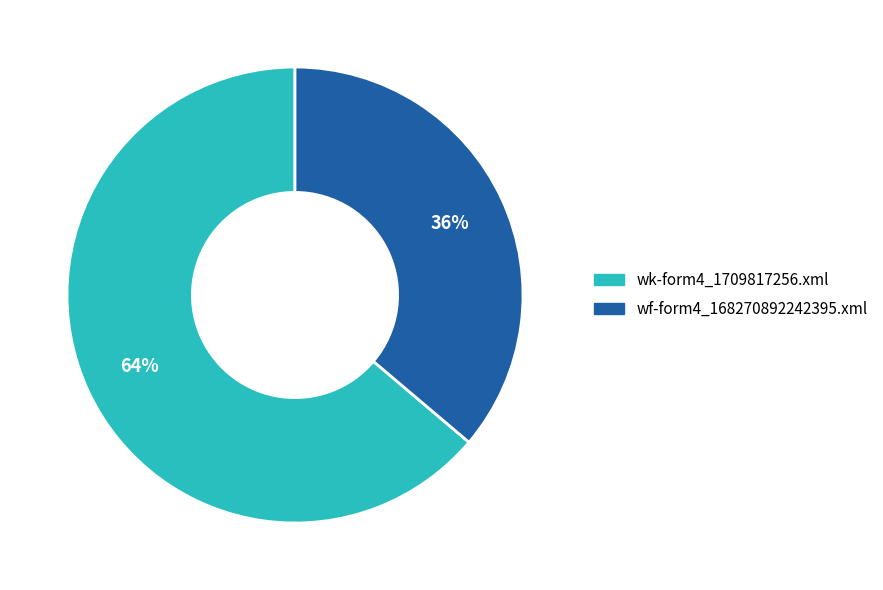

To the nearest percent, what portion does wf-form4_168270892242395.xml represent?

36%